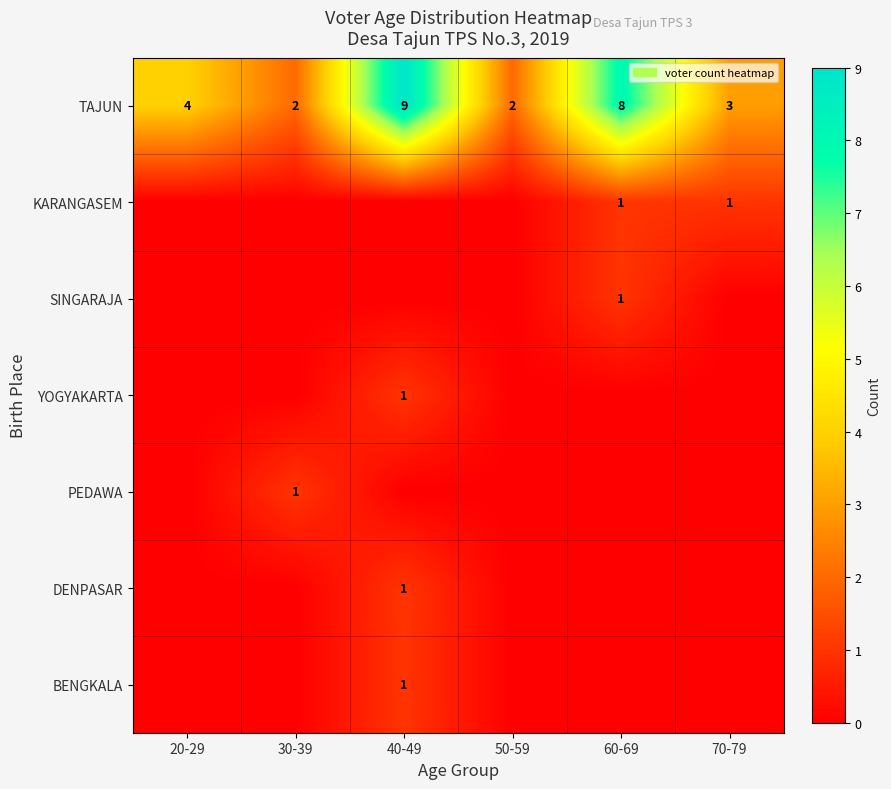

At which label does TAJUN reach its peak?

40-49